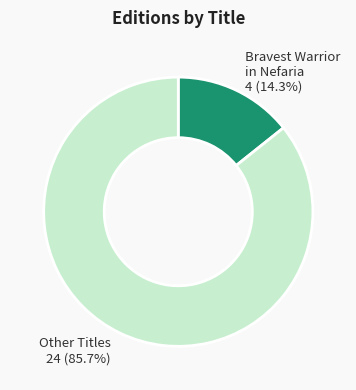

Rank the categories by value from lowest to highest.

Bravest Warrior in Nefaria, Other Titles